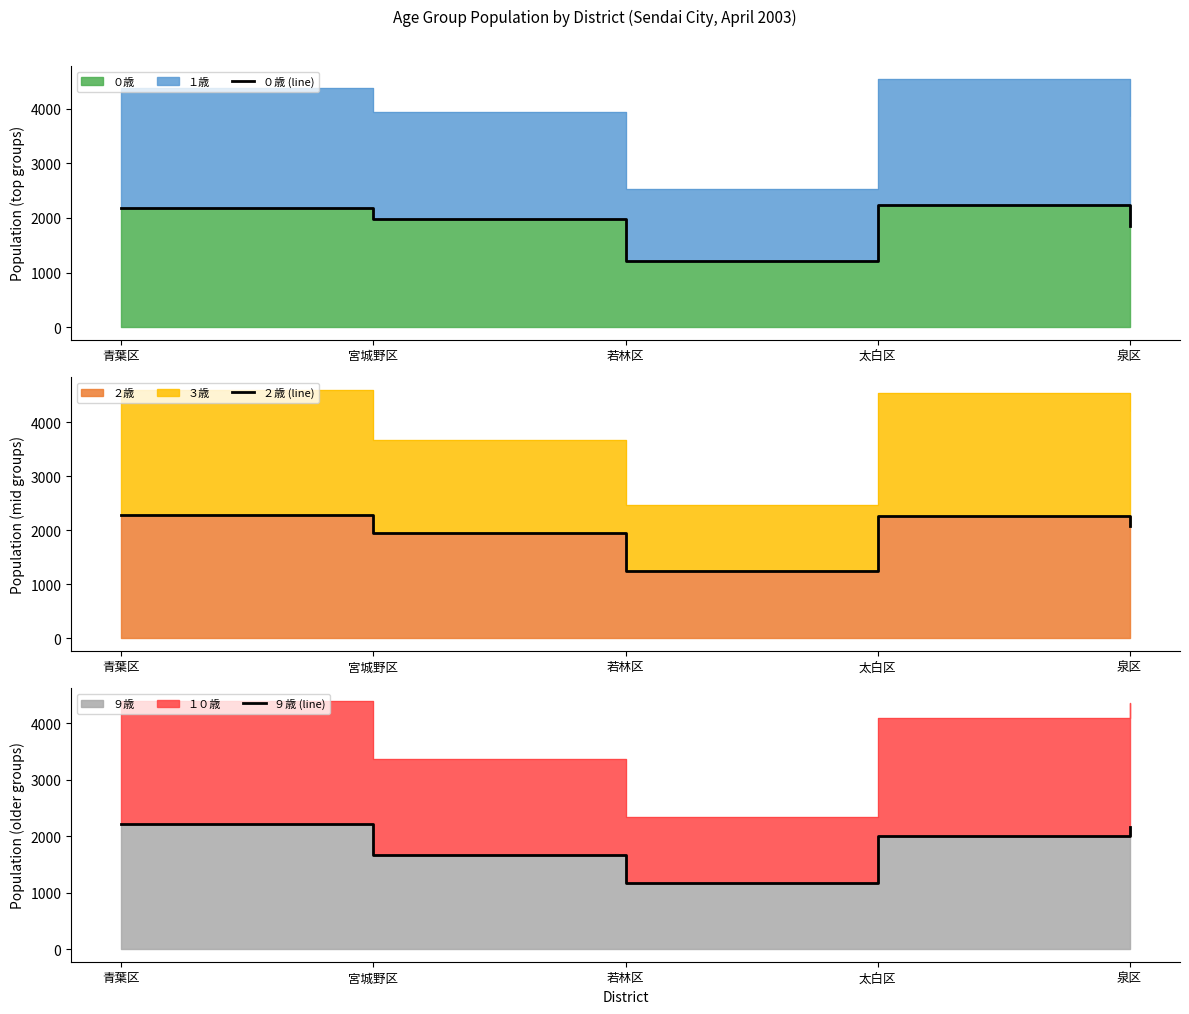

Reading left to right, extract all data points from this chart.

０歳 (line): 2176	1977	1218	2238	1860
２歳 (line): 2282	1942	1238	2256	2083
９歳 (line): 2219	1671	1179	2013	2164